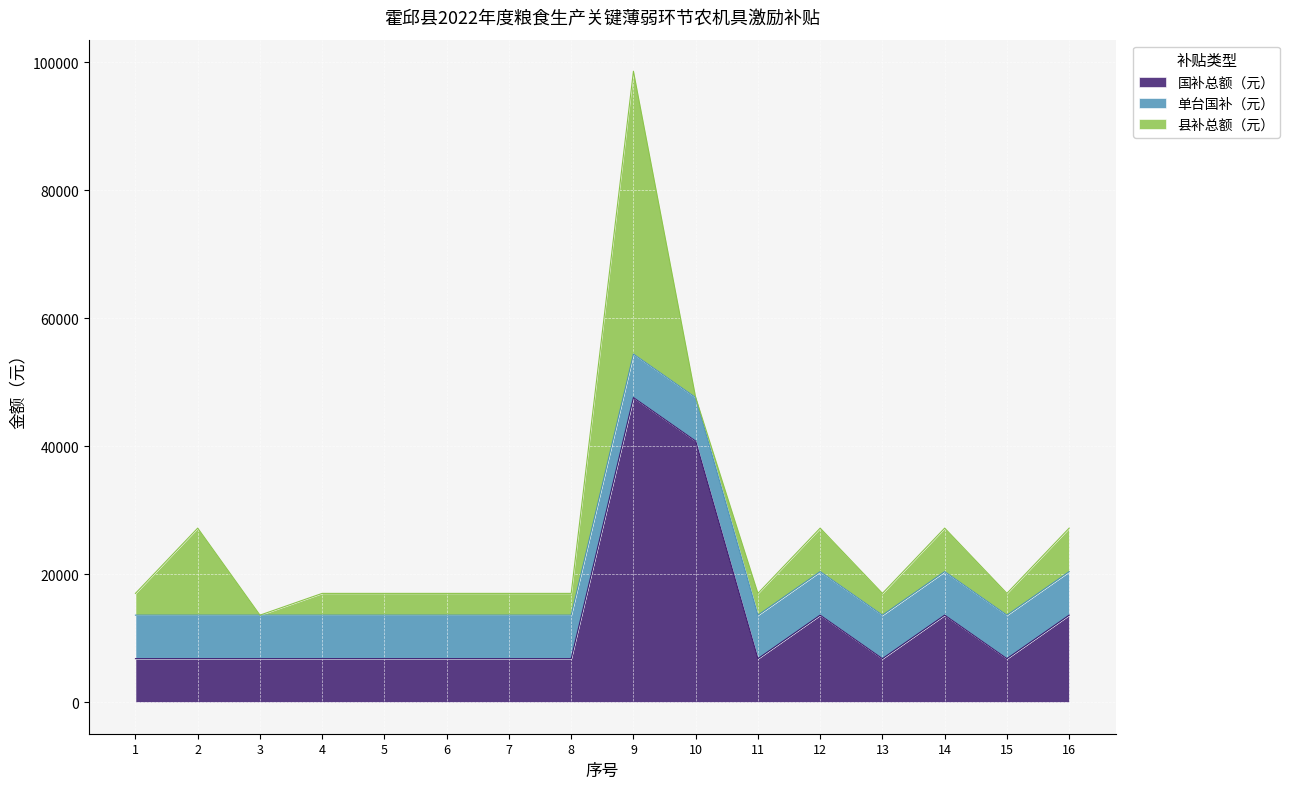

List the series in order of their peak value, lowest first.

单台国补（元）, 县补总额（元）, 国补总额（元）